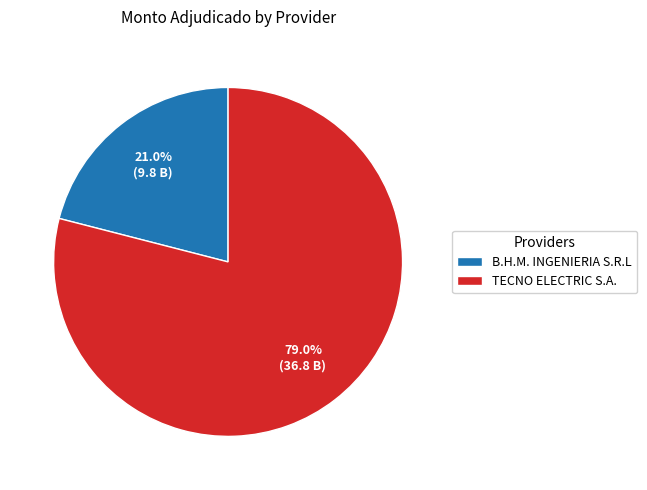

True or false: TECNO ELECTRIC S.A. accounts for 86% of the total.

False